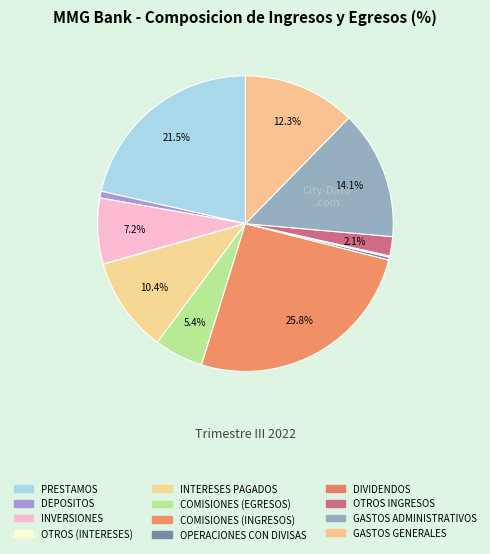

Is there a majority slice in this chart?

No